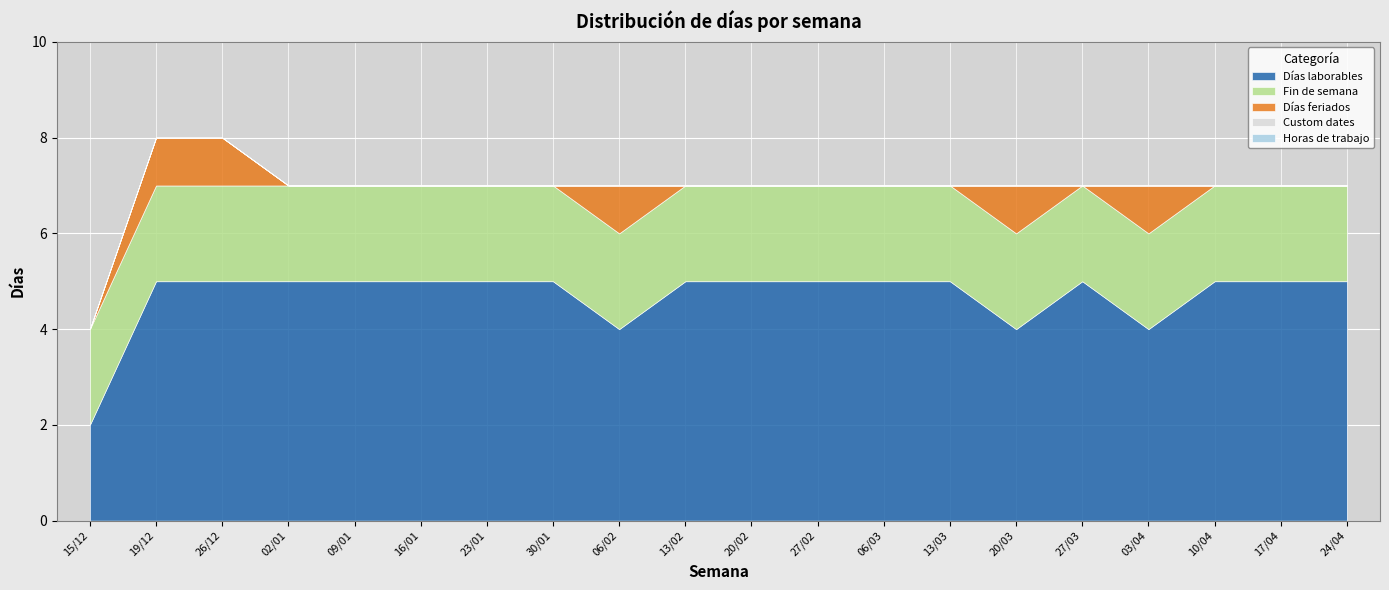

True or false: Fin de semana and Días laborables intersect in this chart.

False